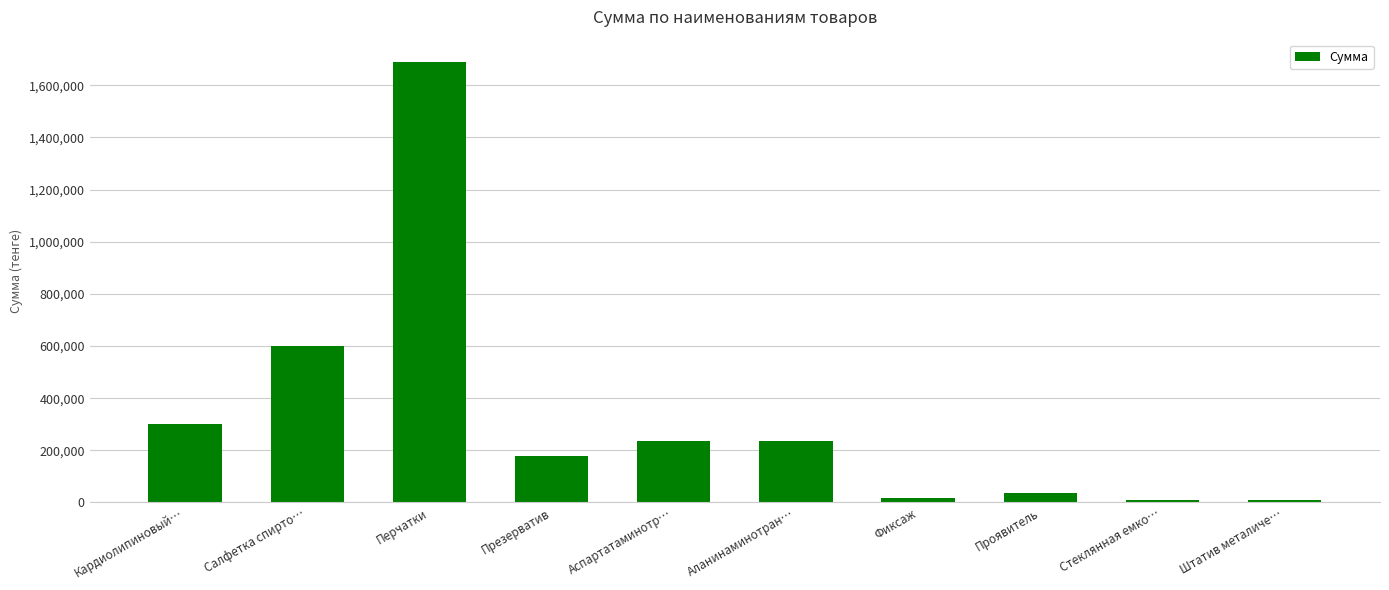

What is the minimum value shown in the chart?

10000